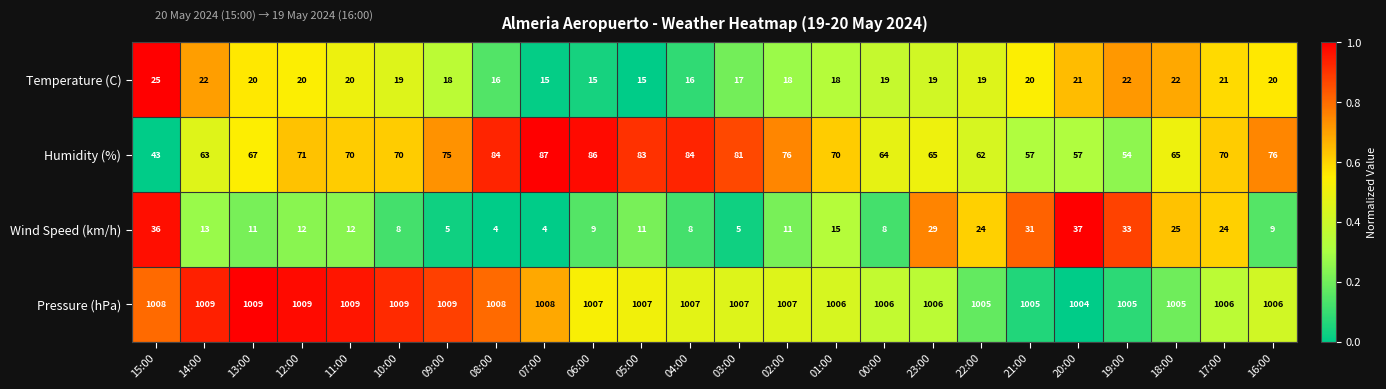

The value of Pressure (hPa) at 11:00 is 1009. True or false?

True